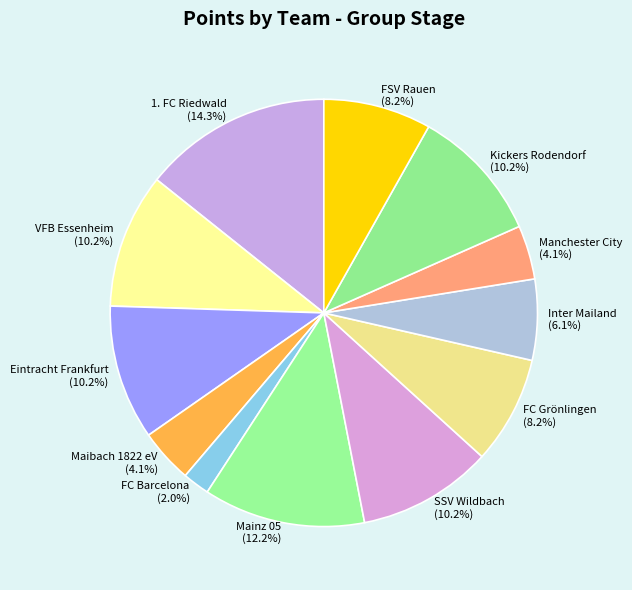

To the nearest percent, what is the difference between the Mainz 05 and Kickers Rodendorf slice percentages?

2%